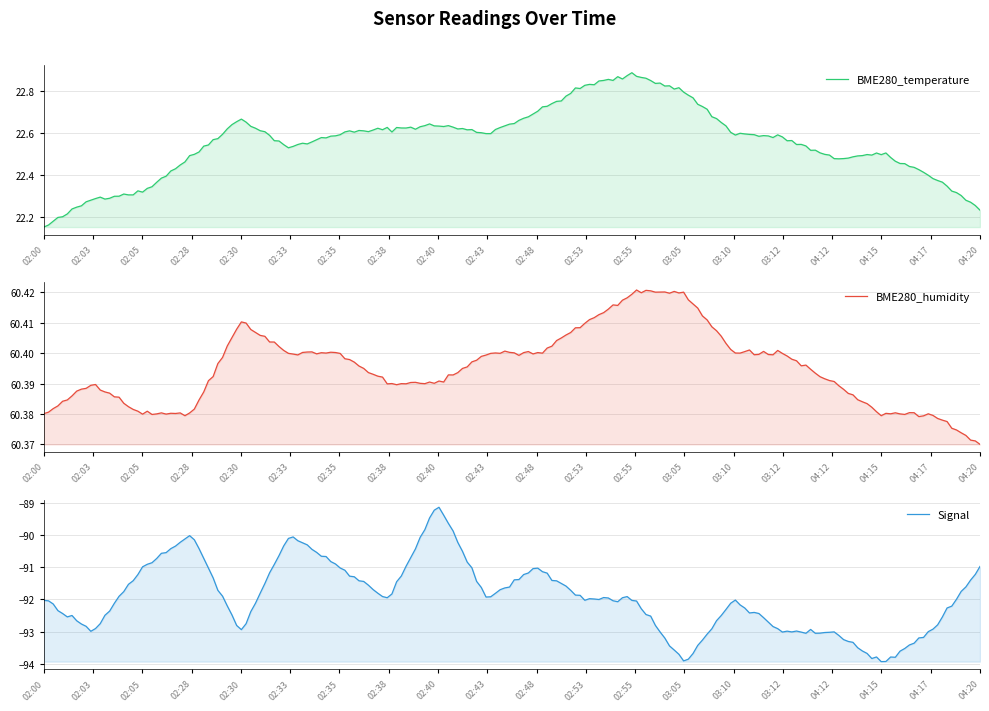

Which series has the widest spread of values?

Signal